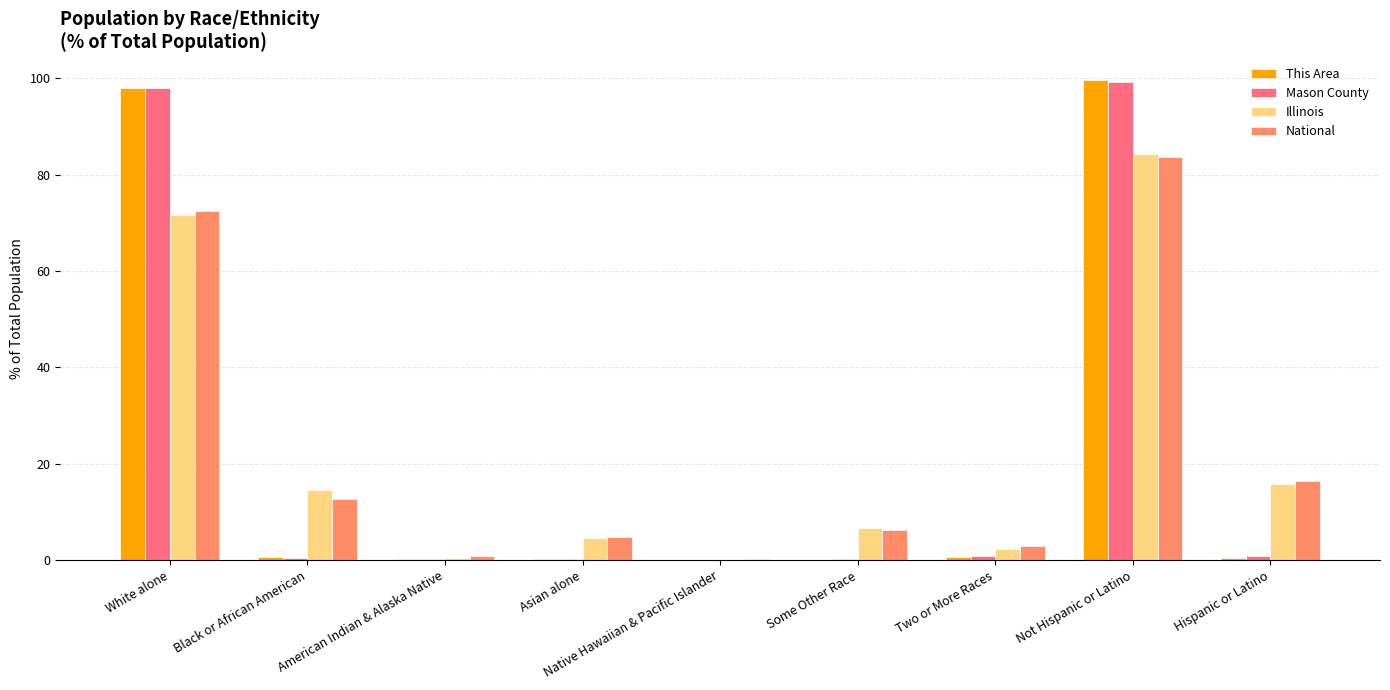

Does the chart contain stacked bars?

No